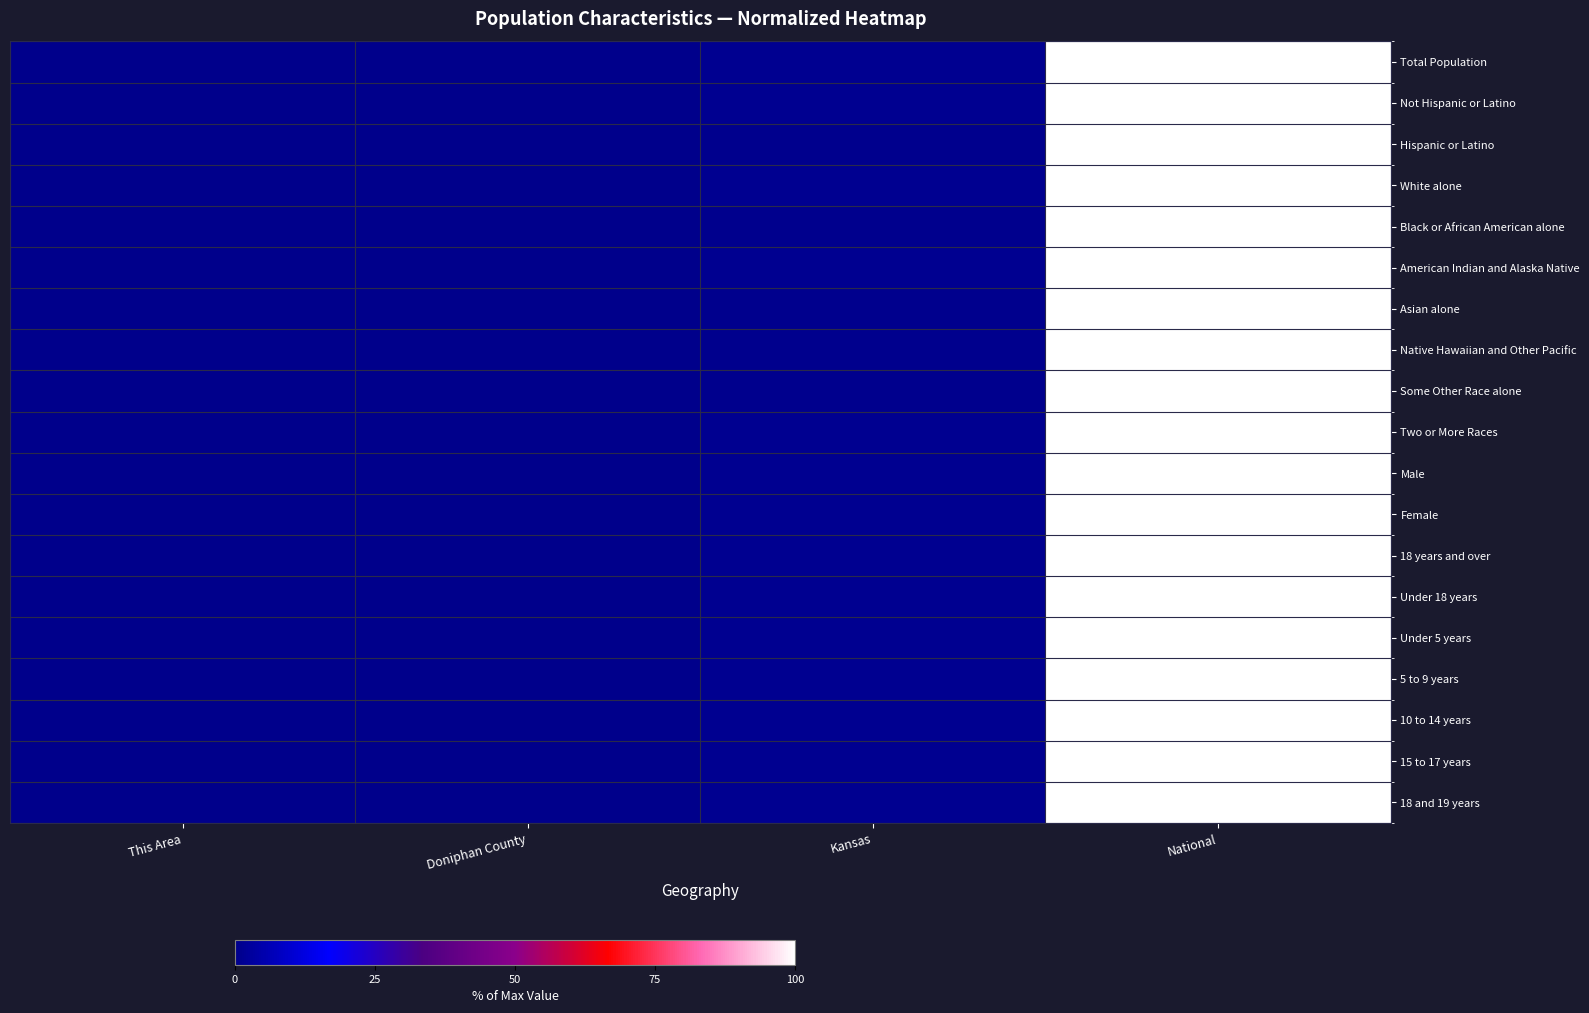

What is the greatest value displayed?

100.0